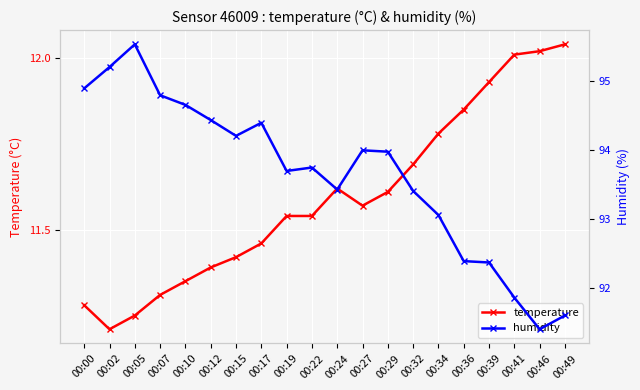

True or false: temperature and humidity intersect in this chart.

False